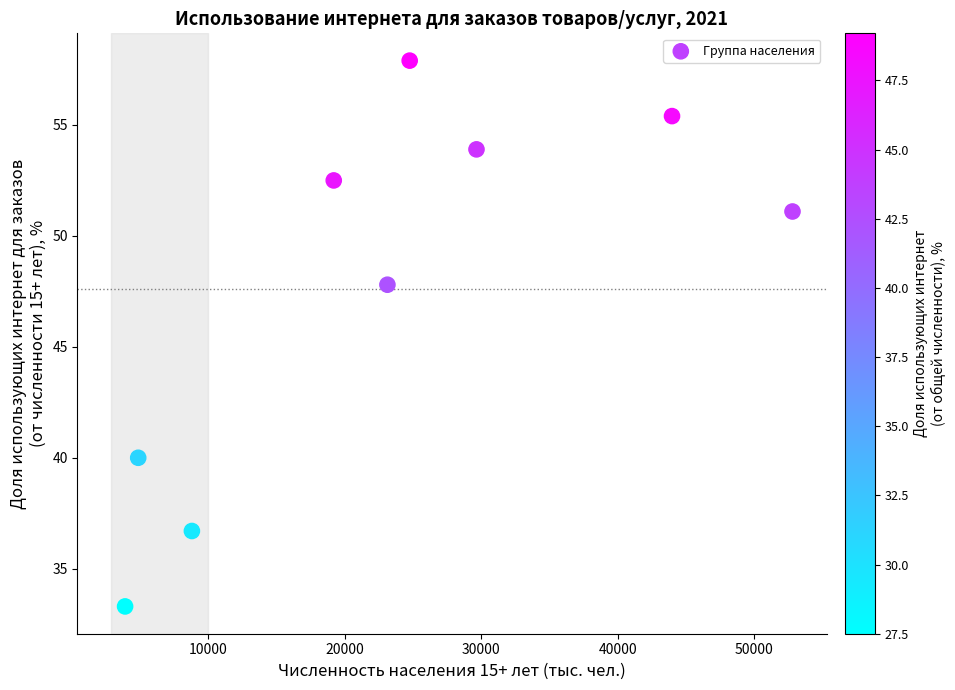

What Y value in the scatter plot is closest to 45?

47.8